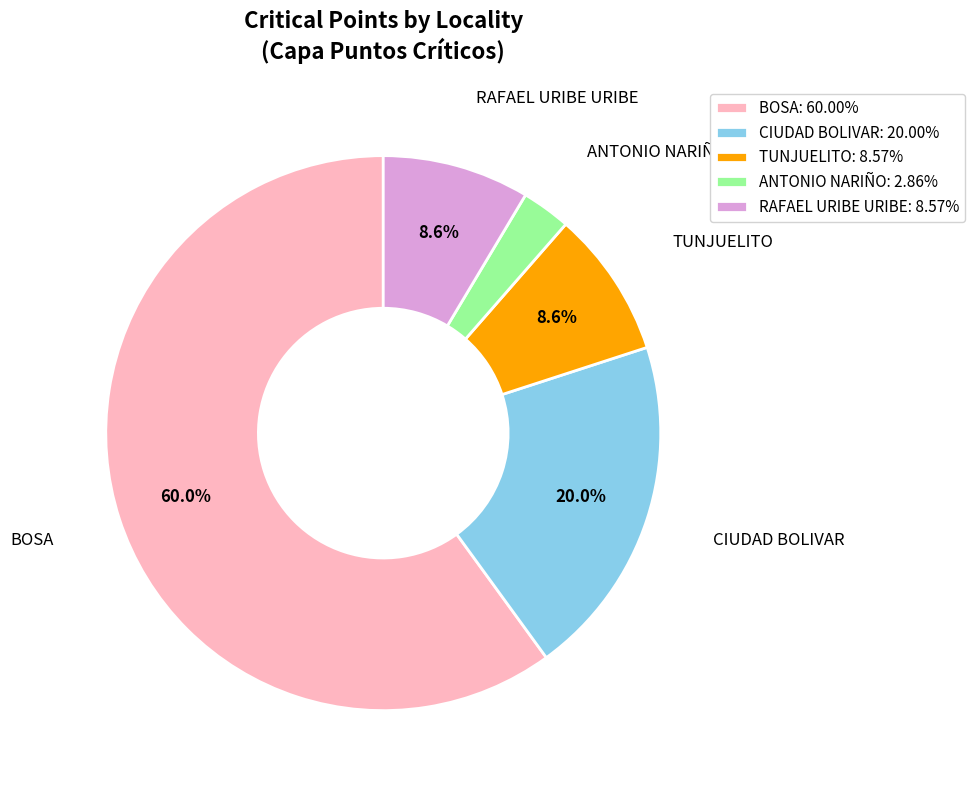

What is the ratio of the value at TUNJUELITO: 8.57% to the value at RAFAEL URIBE URIBE: 8.57%?

1.0